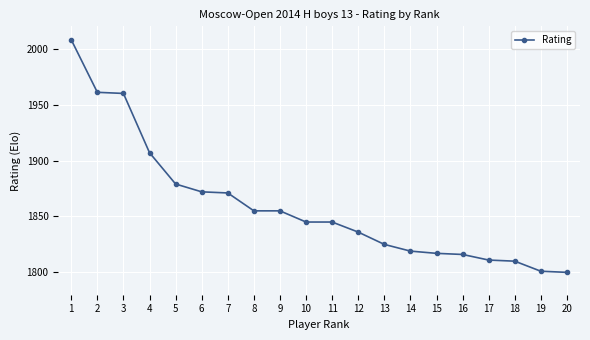

What is the approximate value at 17, to the nearest 50?

1800